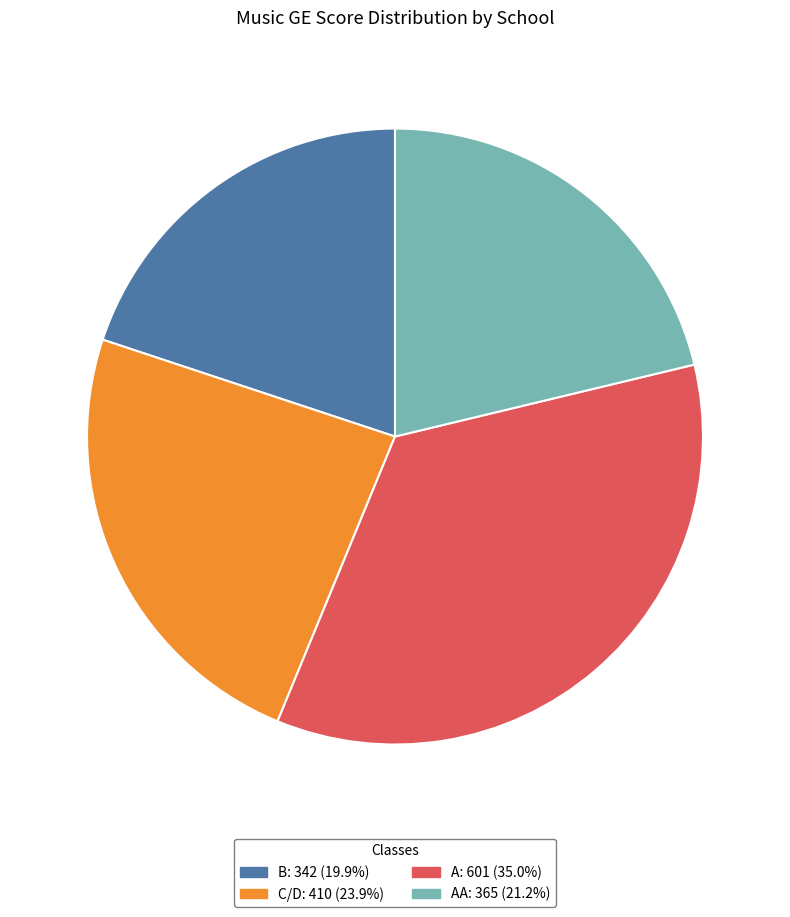

Does any single category account for the majority?

No